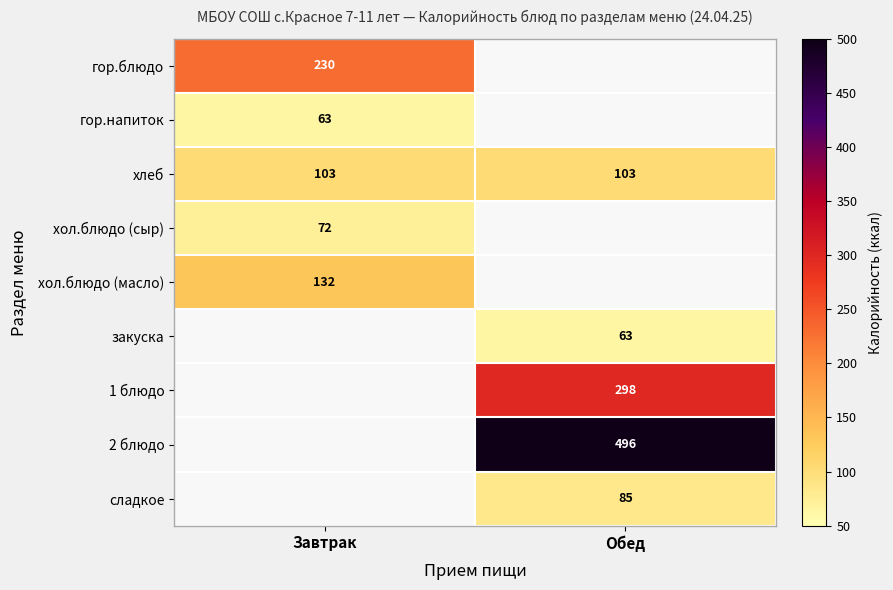

True or false: гор.блюдо has a value of 352 at Завтрак.

False